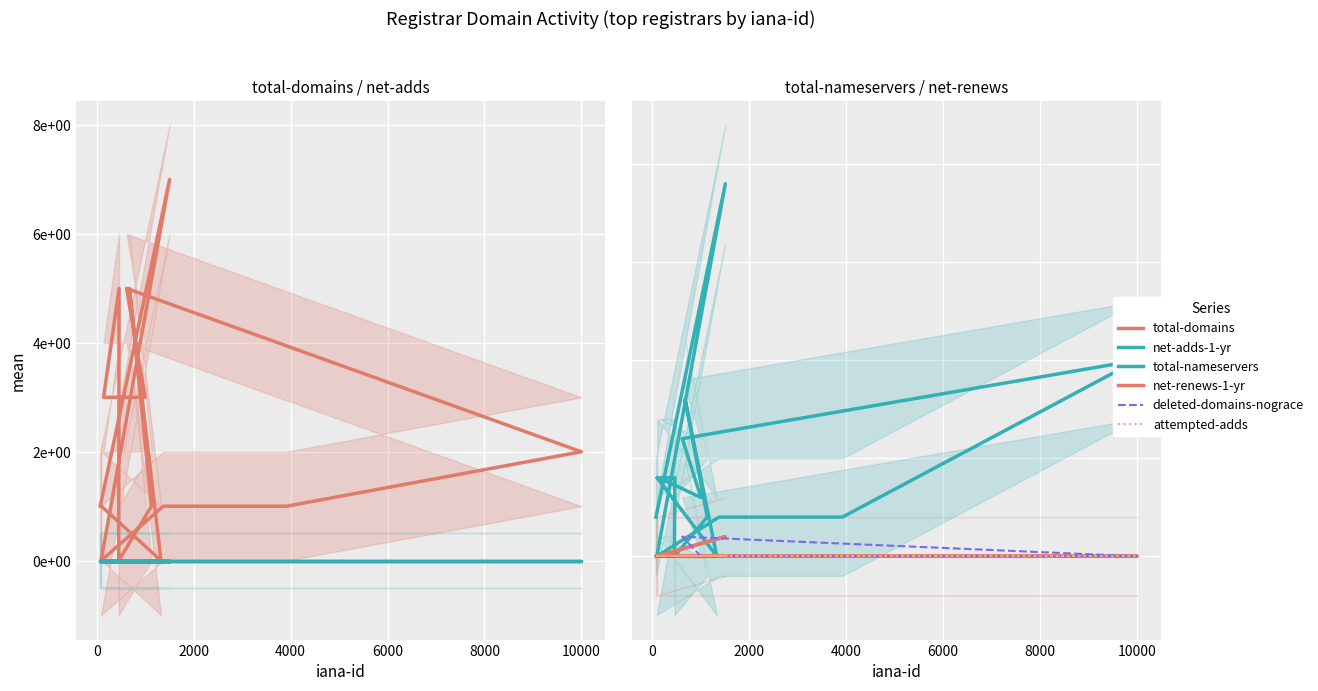

Reading left to right, list all the values displayed in this chart.

total-domains: 1	7	0	1	1	2	5	3	3	5	0	1	5	0	1
net-adds-1-yr: 0	0	0	0	0	0	0	0	0	0	0	0	0	0	0
total-nameservers: 2	19	0	2	2	10	6	3	4	4	0	2	8	0	4
net-renews-1-yr: 0	1	0	0	0	0	0	0	0	0	0	0	0	0	0
deleted-domains-nograce: 0	0	0	0	0	0	1	0	0	0	0	0	0	0	0
attempted-adds: 0	0	0	0	0	0	0	0	0	0	0	0	0	0	0